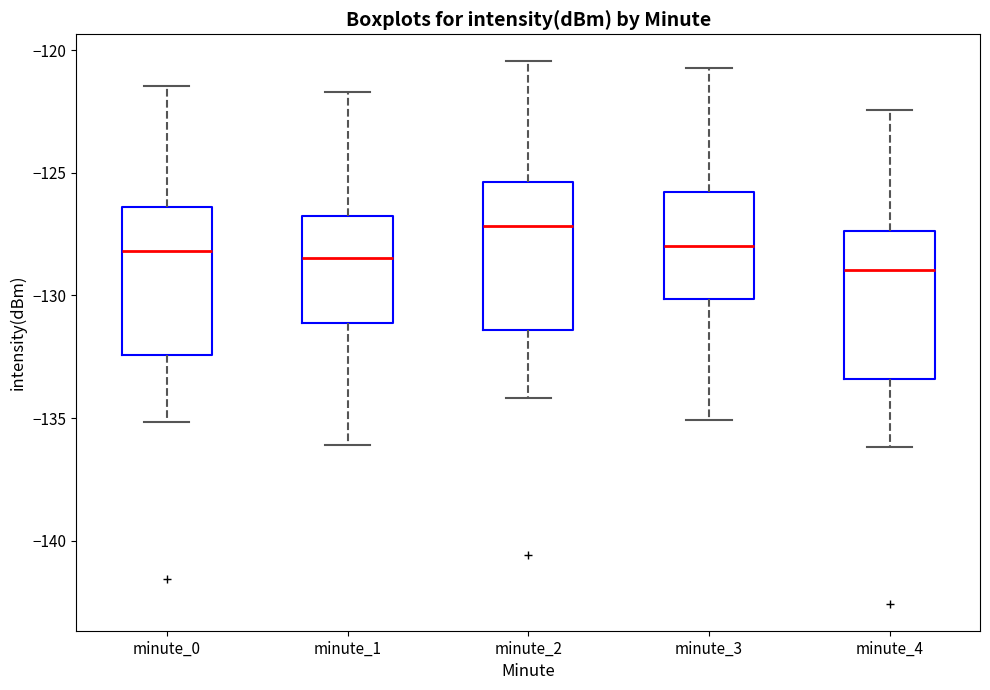

Reading left to right, transcribe this box plot: for each box, give where its median line is, the range the box spans, and where its two whiskers end, as read against the y-axis. The values are not printed on the chart, so give them approximately, as read against the axis.

minute_0: median -128.0, box -132.5 to -126.5, whiskers -135.0 to -121.5
minute_1: median -128.5, box -131.0 to -127.0, whiskers -136.0 to -121.5
minute_2: median -127.0, box -131.5 to -125.5, whiskers -134.0 to -120.5
minute_3: median -128.0, box -130.0 to -126.0, whiskers -135.0 to -120.5
minute_4: median -129.0, box -133.5 to -127.5, whiskers -136.0 to -122.5